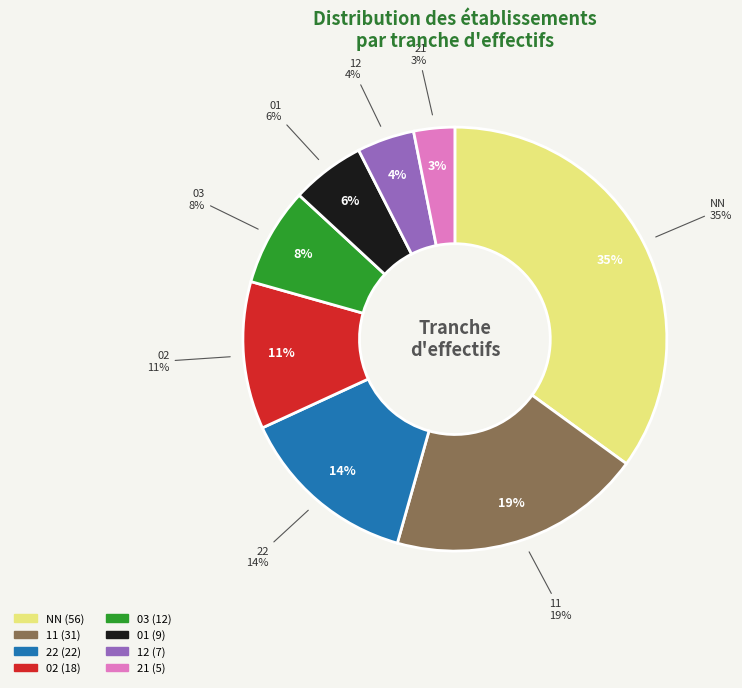

To the nearest percent, what is the average slice percentage?

12%